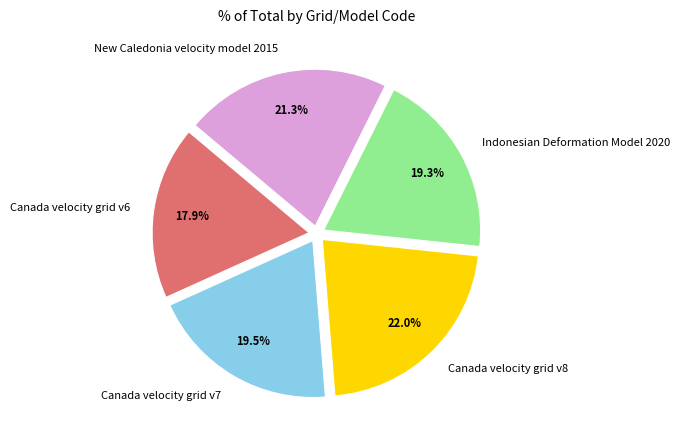

Between New Caledonia velocity model 2015 and Indonesian Deformation Model 2020, which is larger?

New Caledonia velocity model 2015